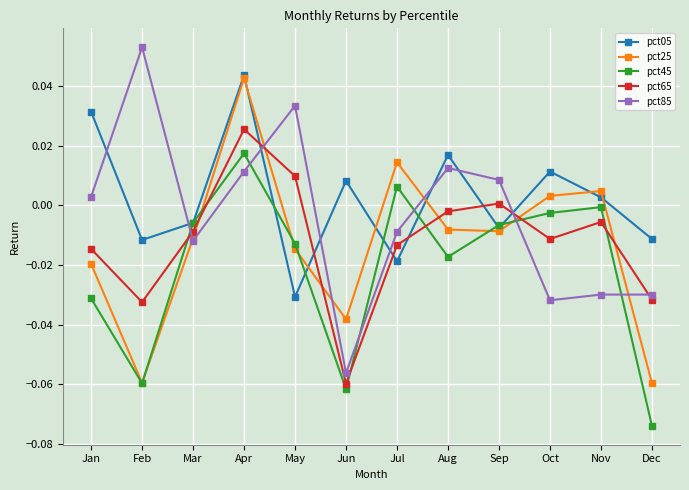

How many negative values does the pct05 series have?

6